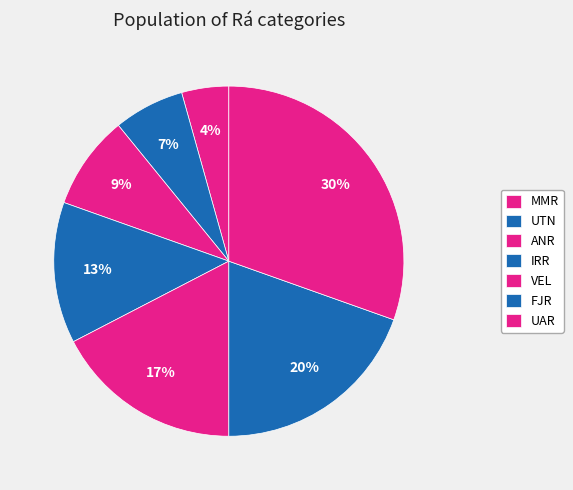

Rank the categories by value from lowest to highest.

MMR, UTN, ANR, IRR, VEL, FJR, UAR